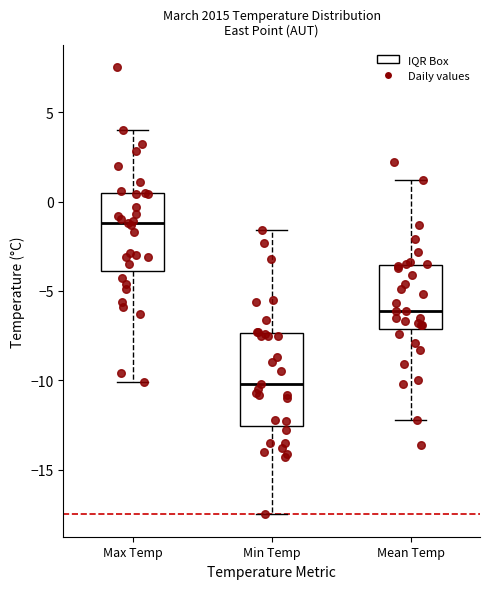

Reading left to right, transcribe this box plot: for each box, give where its median line is, the range the box spans, and where its two whiskers end, as read against the y-axis. The values are not printed on the chart, so give them approximately, as read against the axis.

Max Temp: median -1.0, box -4.0 to 0.5, whiskers -10.0 to 4.0
Min Temp: median -10.0, box -12.5 to -7.5, whiskers -17.5 to -1.5
Mean Temp: median -6.0, box -7.0 to -3.5, whiskers -12.0 to 1.0